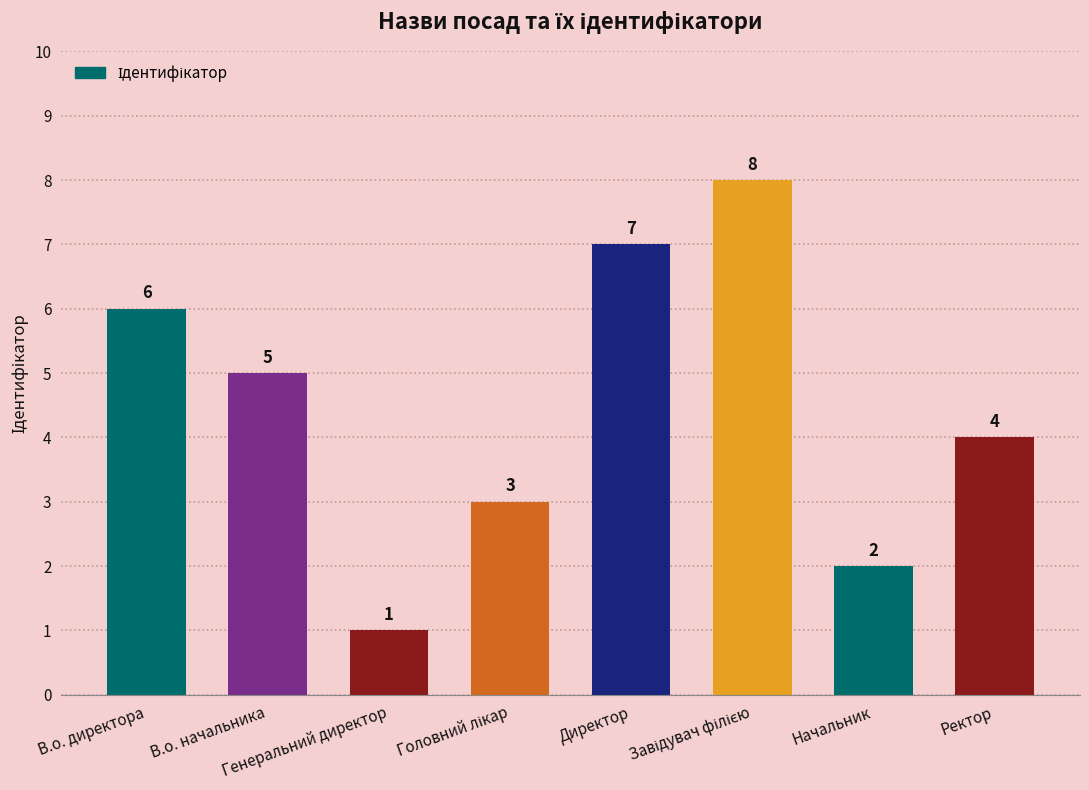

Count the values in the range 3 to 7.

5